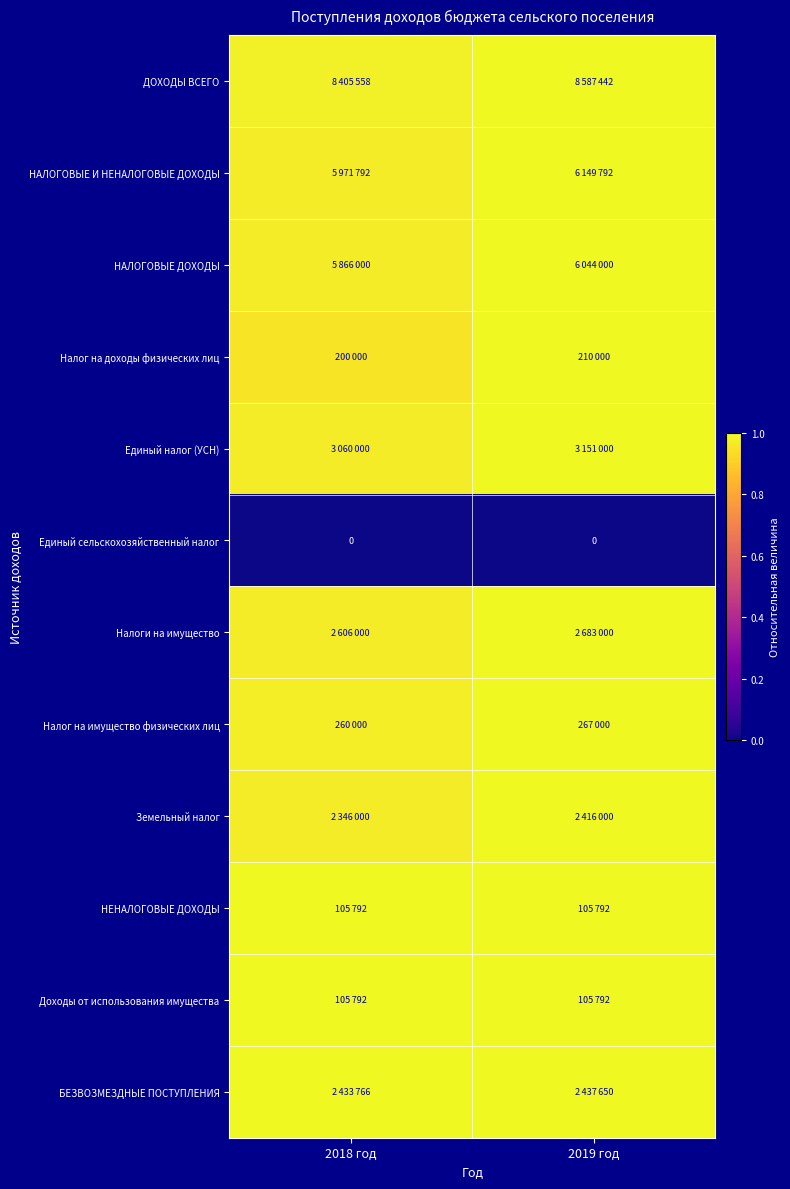

Is it true that ДОХОДЫ ВСЕГО equals 1.0 at 2018 год?

True